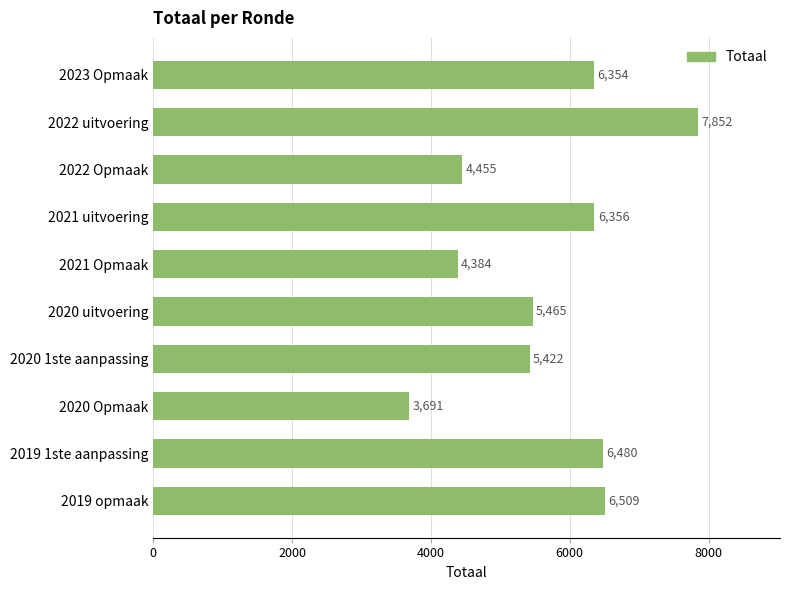

Reading bottom to top, list all the values displayed in this chart.

6509	6480	3691	5422	5465	4384	6356	4455	7852	6354